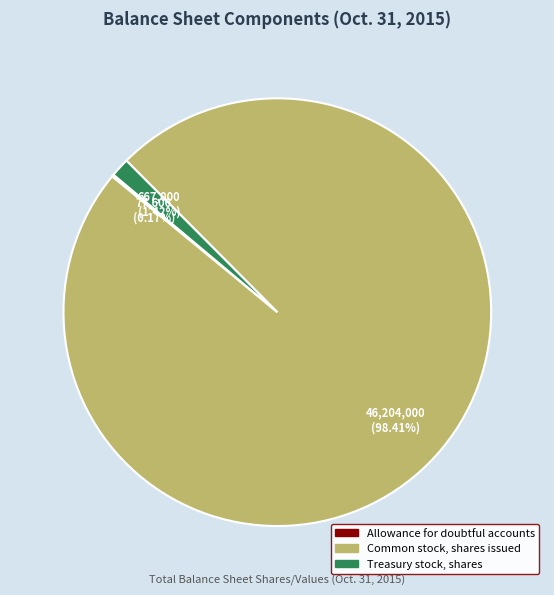

What is the total percentage of Treasury stock, shares and Common stock, shares issued?

99.8%